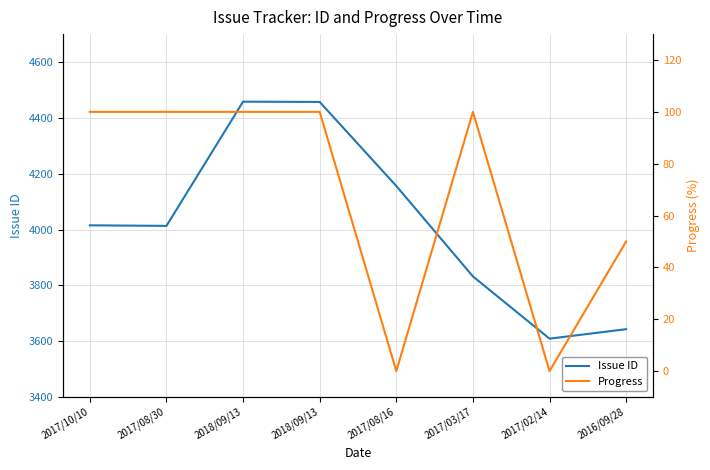

What is the difference between the second highest and minimum values in the Issue ID series?

848